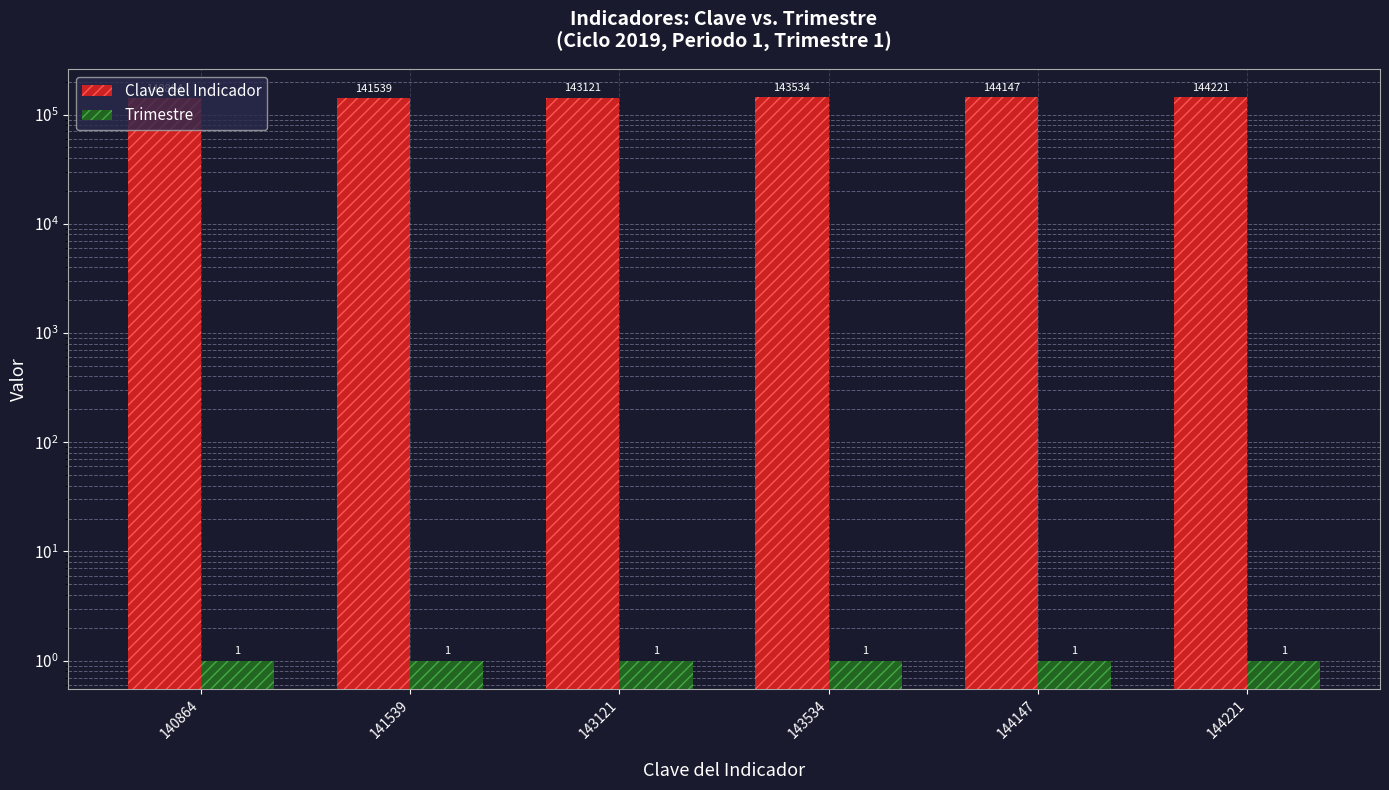

Which has a higher value, 140864 or 144147?

144147